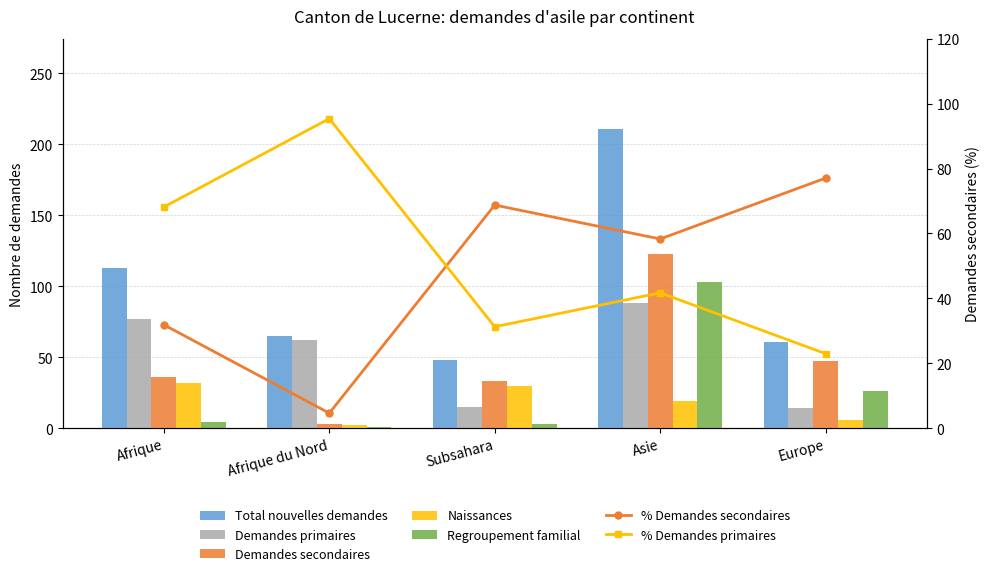

How many data points does each series have?

5